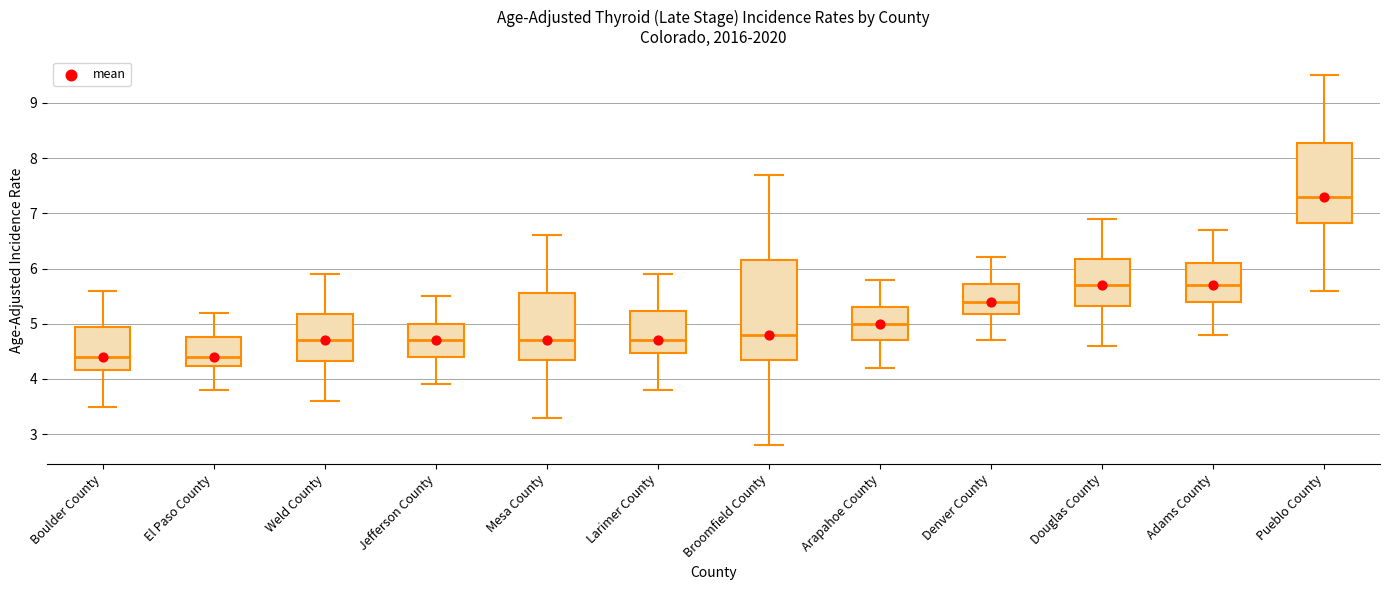

Reading left to right, transcribe this box plot: for each box, give where its median line is, the range the box spans, and where its two whiskers end, as read against the y-axis. The values are not printed on the chart, so give them approximately, as read against the axis.

Boulder County: median 4.4, box 4.2 to 4.9, whiskers 3.5 to 5.6
El Paso County: median 4.4, box 4.2 to 4.8, whiskers 3.8 to 5.2
Weld County: median 4.7, box 4.3 to 5.2, whiskers 3.6 to 5.9
Jefferson County: median 4.7, box 4.4 to 5.0, whiskers 3.9 to 5.5
Mesa County: median 4.7, box 4.3 to 5.6, whiskers 3.3 to 6.6
Larimer County: median 4.7, box 4.5 to 5.2, whiskers 3.8 to 5.9
Broomfield County: median 4.8, box 4.3 to 6.2, whiskers 2.8 to 7.7
Arapahoe County: median 5.0, box 4.7 to 5.3, whiskers 4.2 to 5.8
Denver County: median 5.4, box 5.2 to 5.7, whiskers 4.7 to 6.2
Douglas County: median 5.7, box 5.3 to 6.2, whiskers 4.6 to 6.9
Adams County: median 5.7, box 5.4 to 6.1, whiskers 4.8 to 6.7
Pueblo County: median 7.3, box 6.8 to 8.3, whiskers 5.6 to 9.5